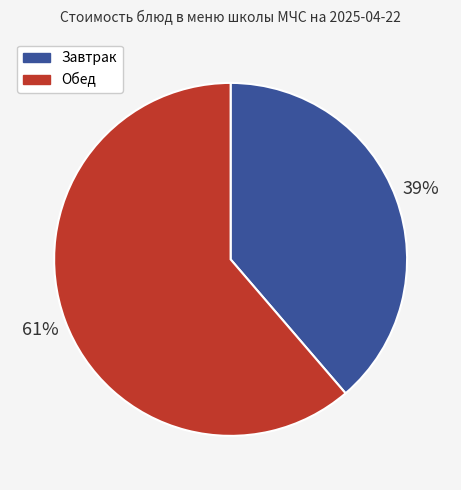

Which has a higher value, Завтрак or Обед?

Обед